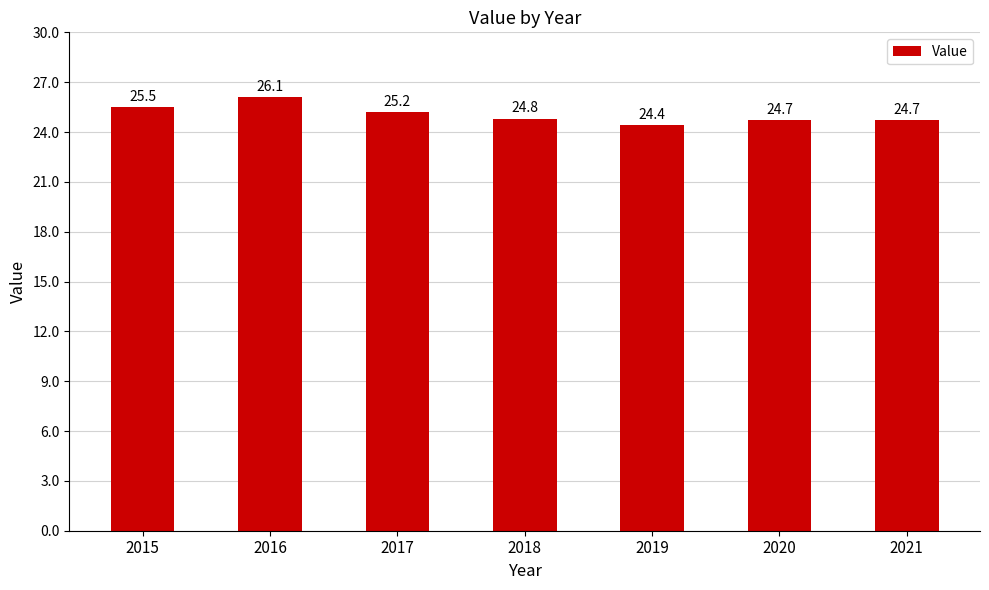

What is the change in value from 2019 to 2020?

+0.3